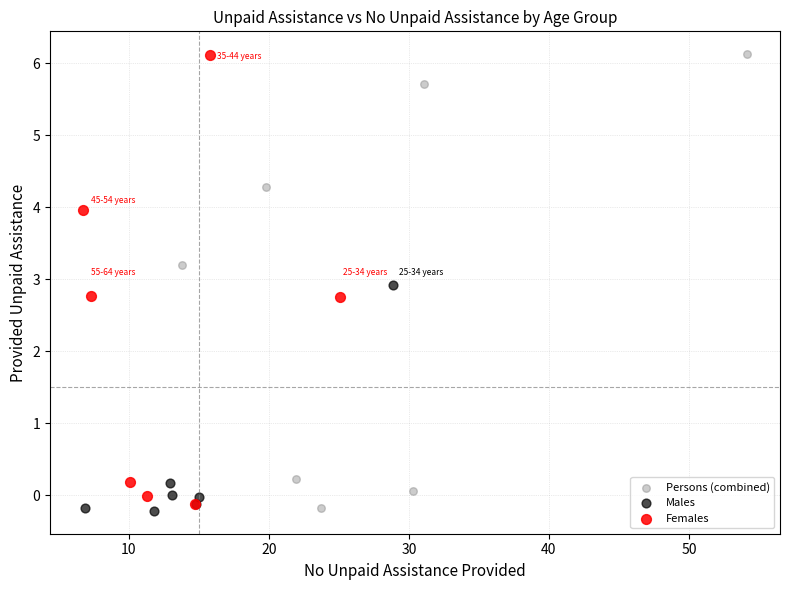

What are all the series names shown in the legend?

Persons (combined), Males, Females